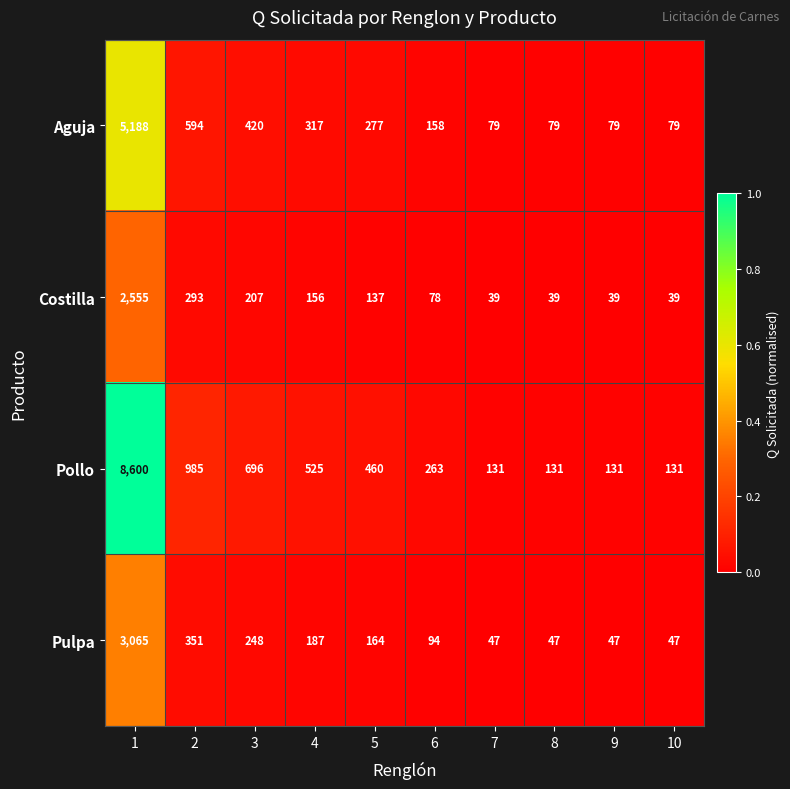

Is it true that Aguja equals 317 at 4?

True